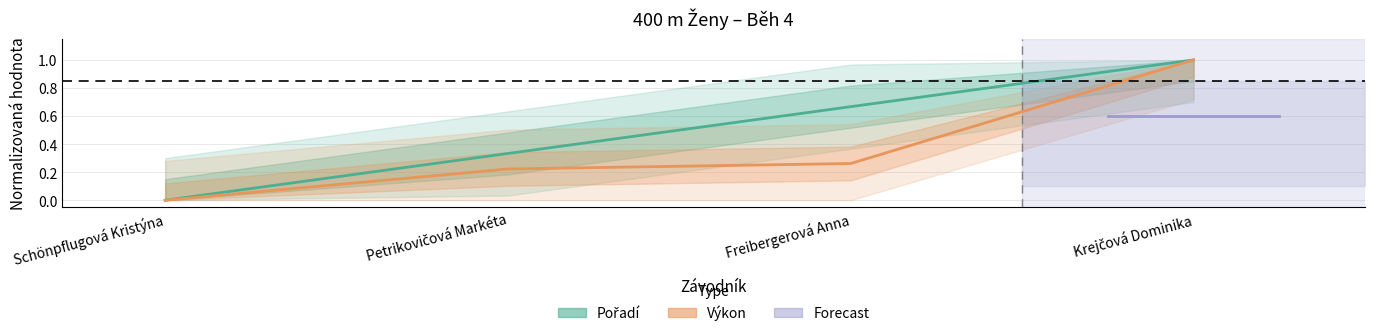

True or false: Výkon has more than 1 points higher than both neighbors.

False